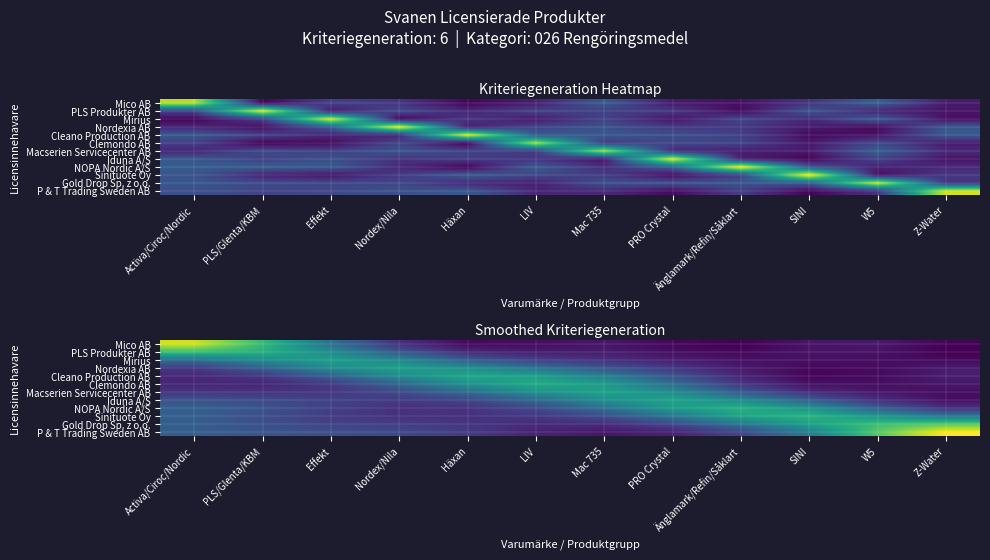

At how many categories does at least one series exceed 3?

1